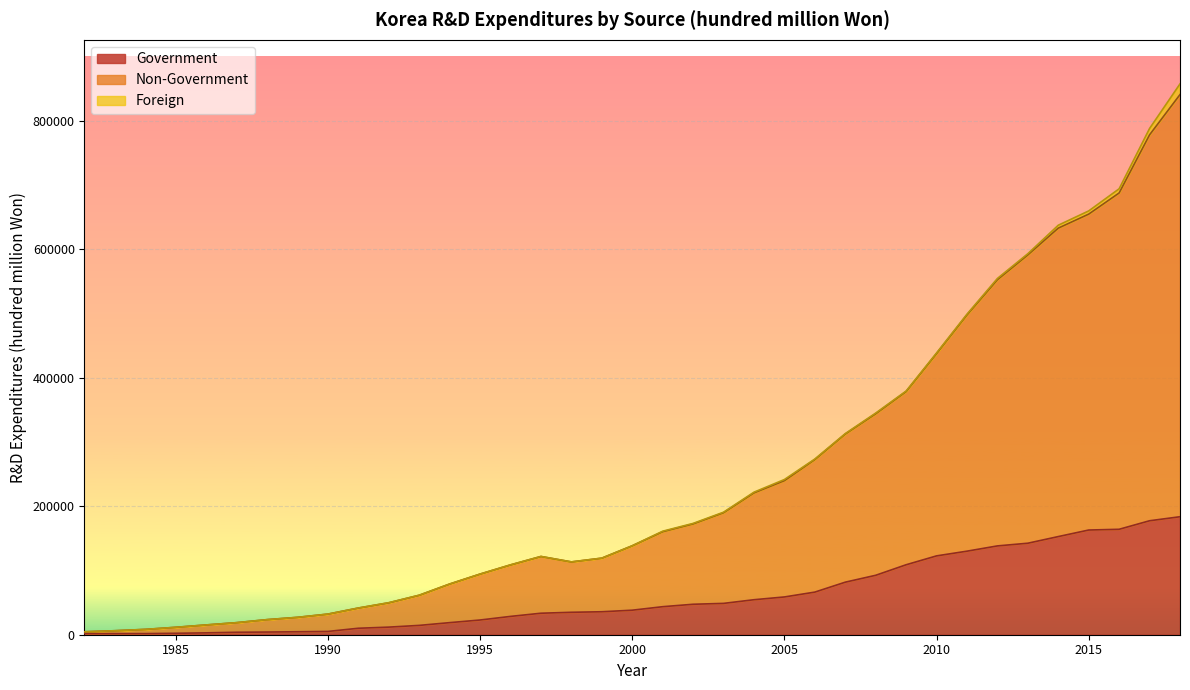

What are all the series names shown in the legend?

Government, Non-Government, Foreign